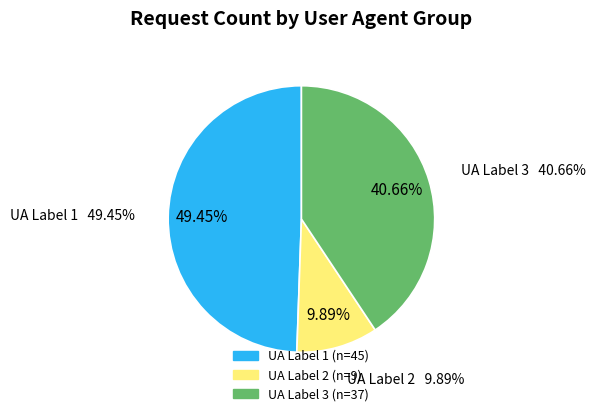

Count the number of slices in the pie.

3